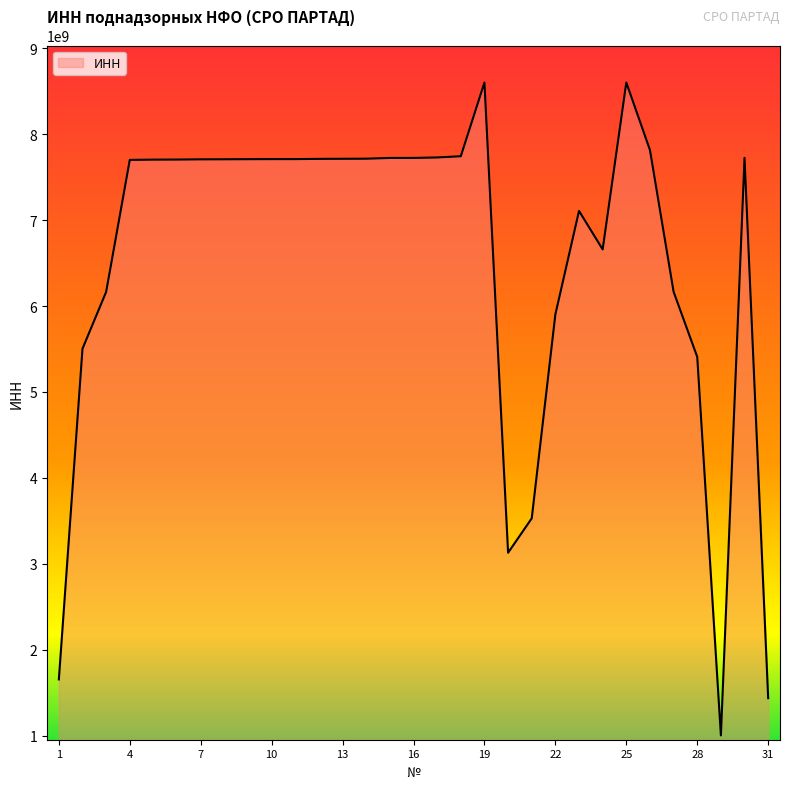

What is the smallest value displayed?

1001023073